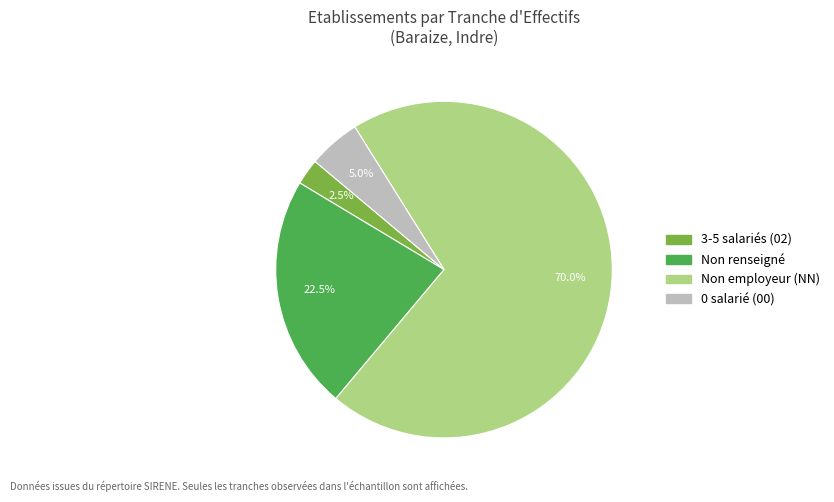

Rank the categories by value from lowest to highest.

3-5 salariés (02), 0 salarié (00), Non renseigné, Non employeur (NN)